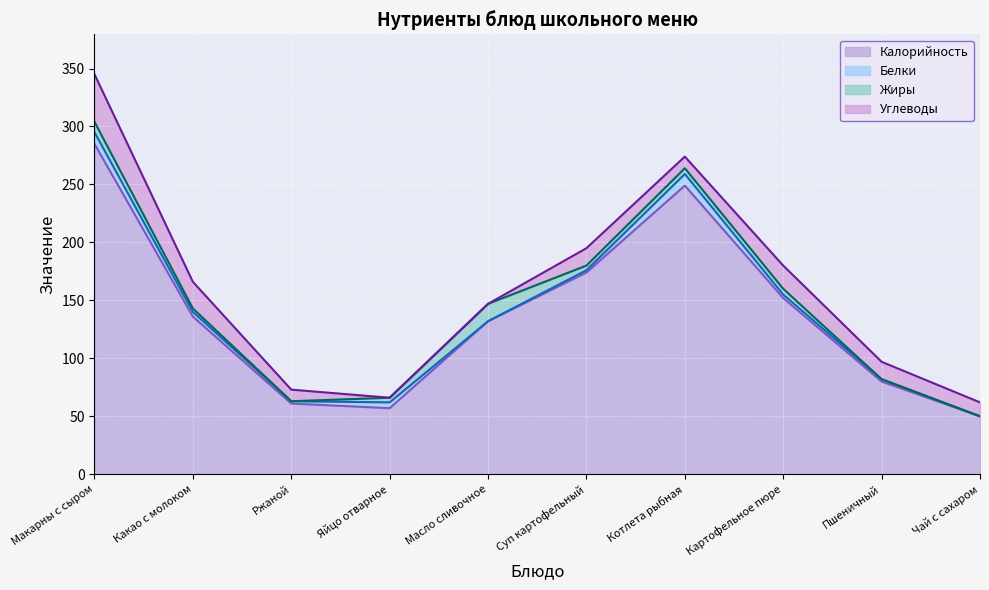

What is the sum of the Жиры values at Ржаной and Суп картофельный?

4